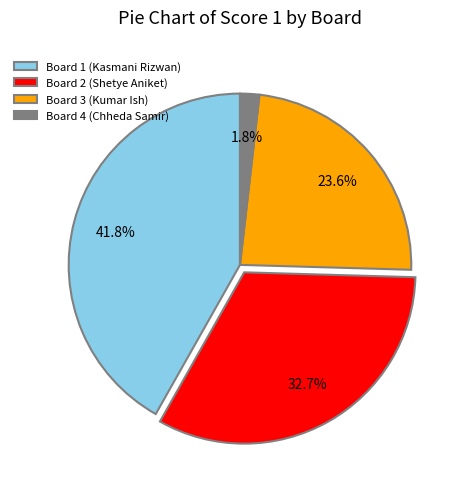

Which slice is the smallest?

Board 4